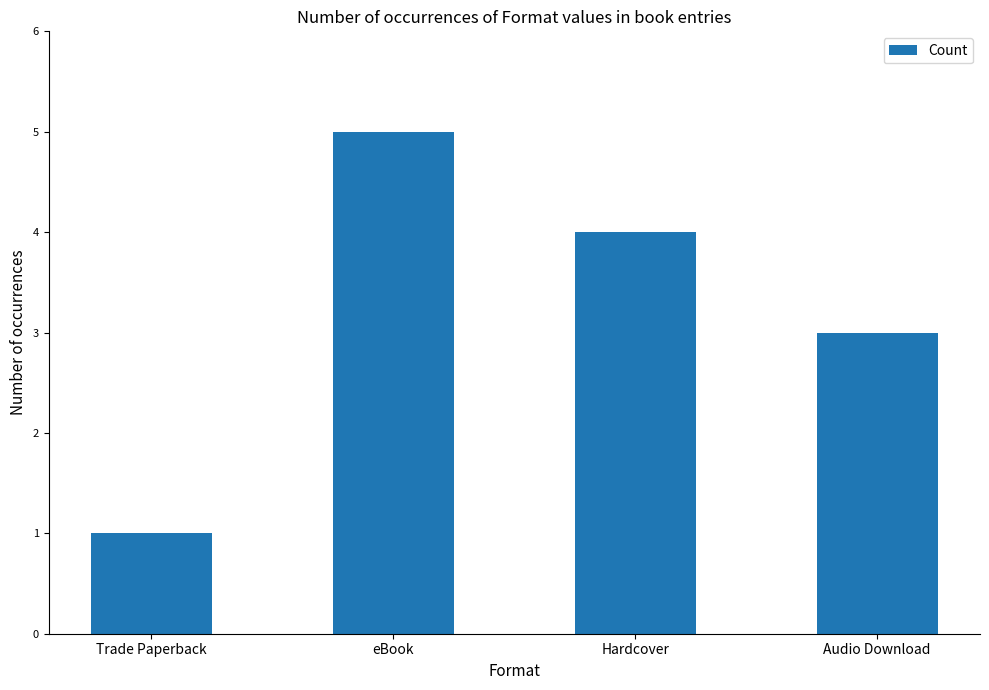

List the labels in order of value, smallest first.

Trade Paperback, Audio Download, Hardcover, eBook